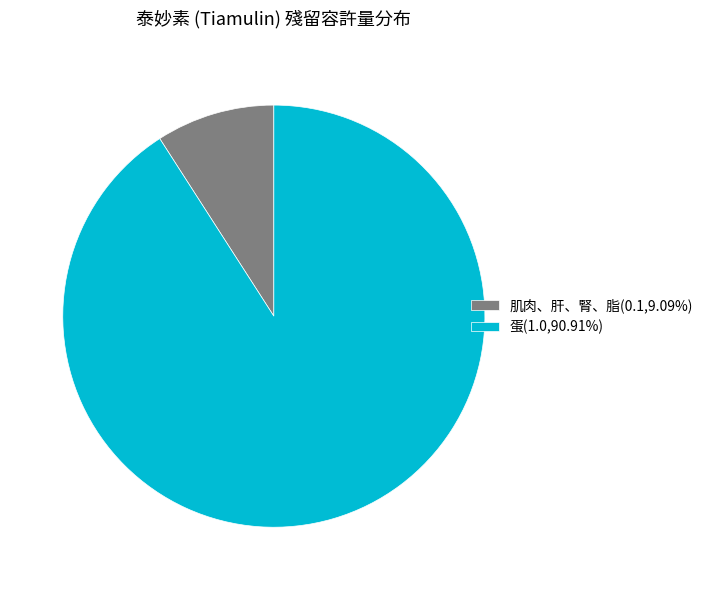

Is the sum of 蛋(1.0,90.91%) and 肌肉、肝、腎、脂(0.1,9.09%) greater than half?

Yes